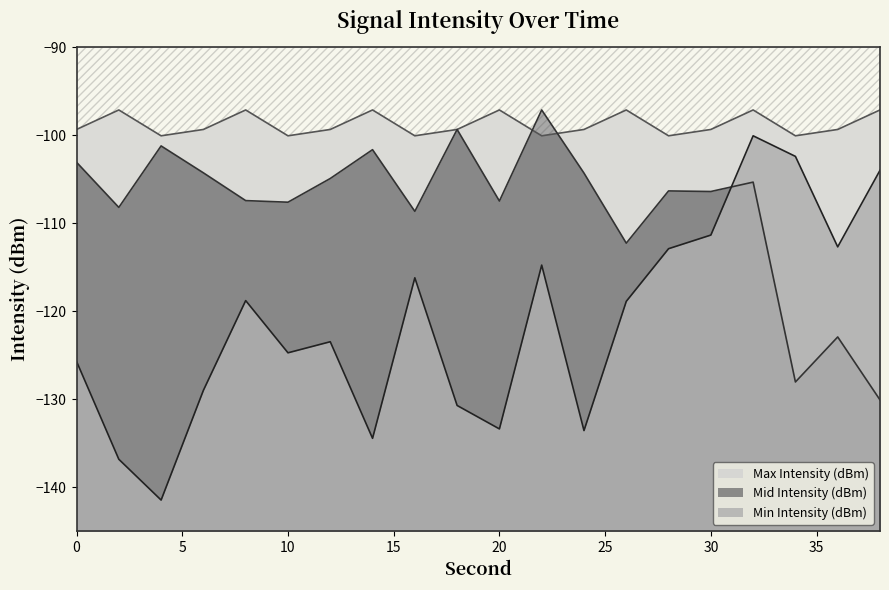

Which category has the highest value in the Min Intensity (dBm) series?

32